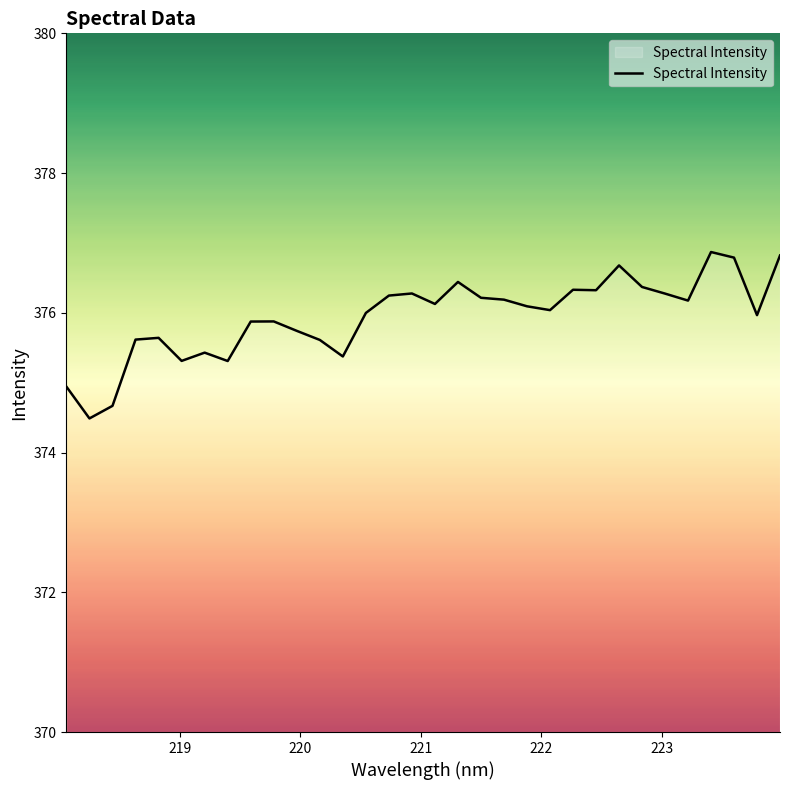

What is the difference between the maximum and minimum values?

2.4